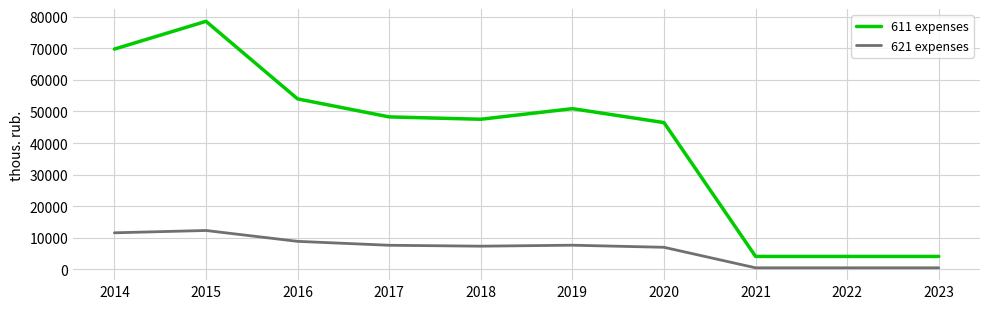

How many values in the 611 expenses series are below 48275?

5